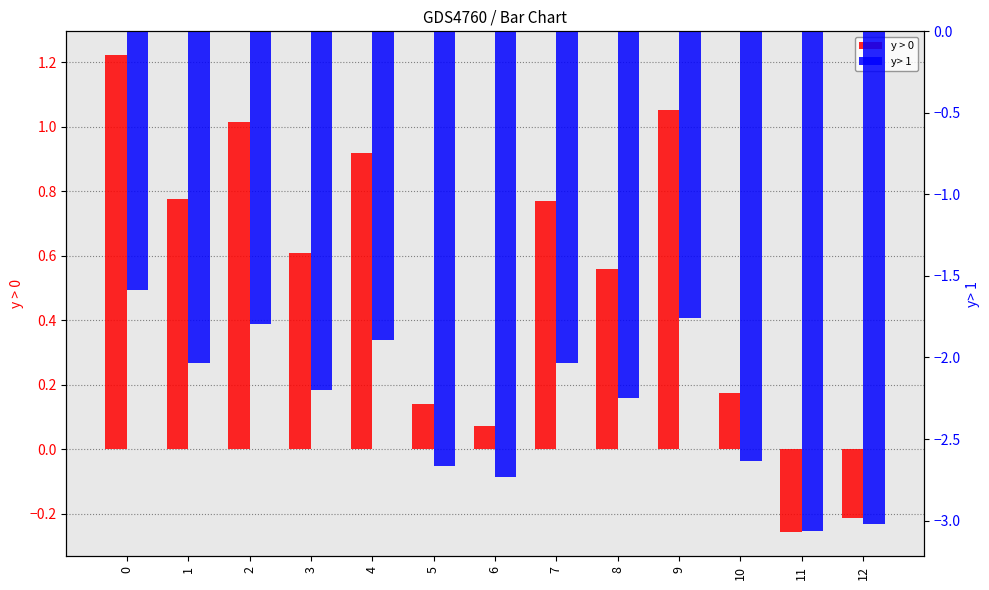

Between 7 and 1, which is larger?

1